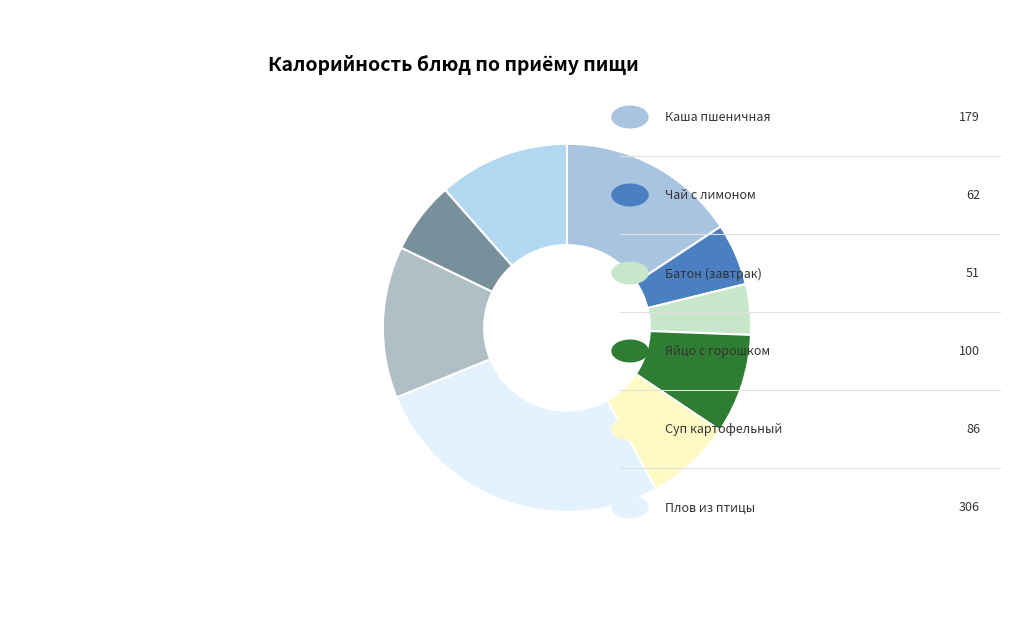

How many segments does this pie chart have?

9